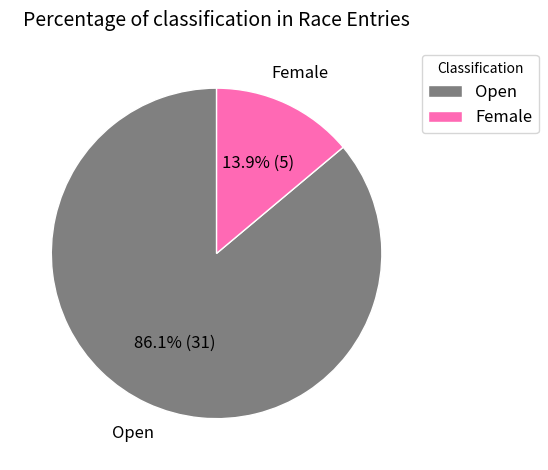

The Open slice represents 79% of the pie. True or false?

False